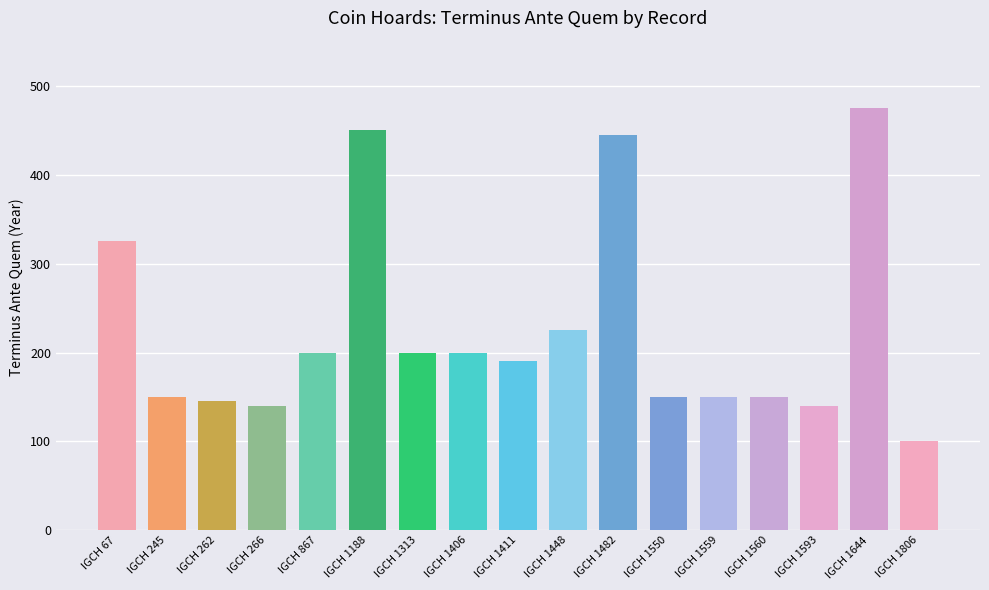

Are the bars horizontal?

No